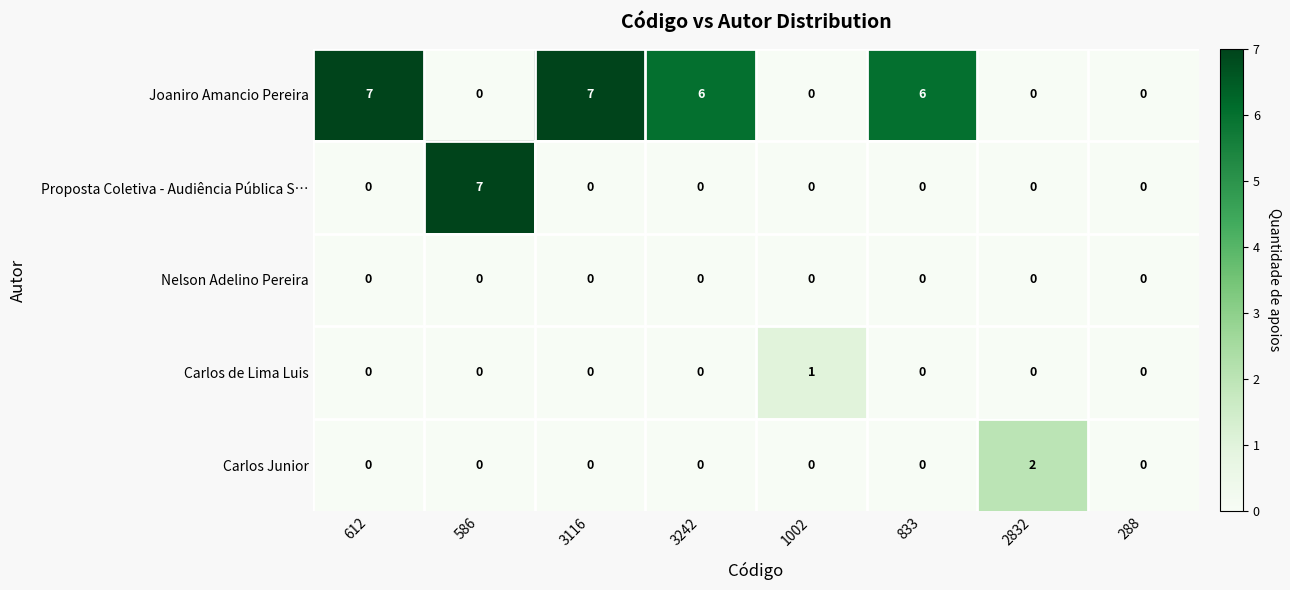

Count the number of data series in this chart.

5